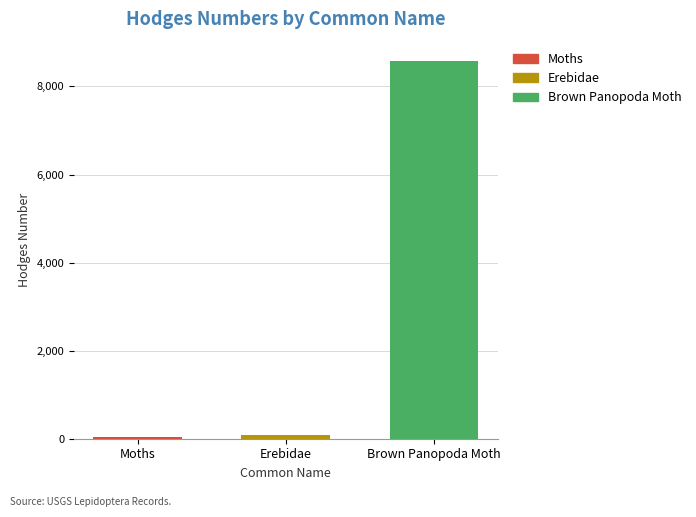

Is it true that Brown Panopoda Moth equals 8588.0 at Erebidae?

True